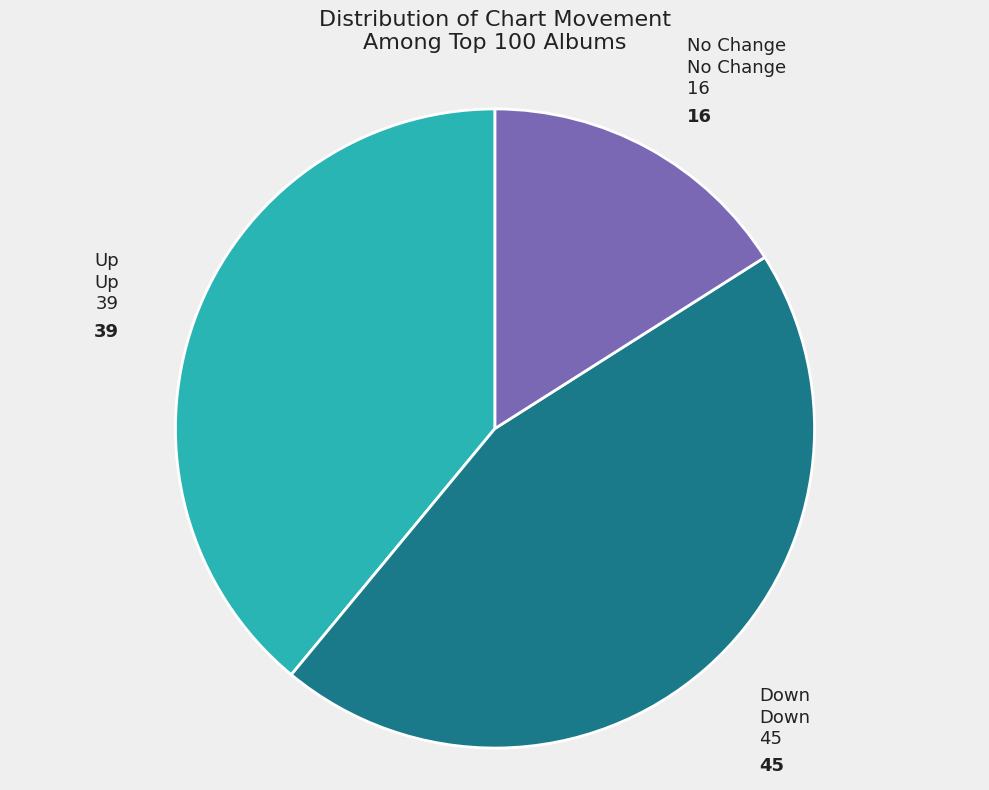

Is there a majority slice in this chart?

No